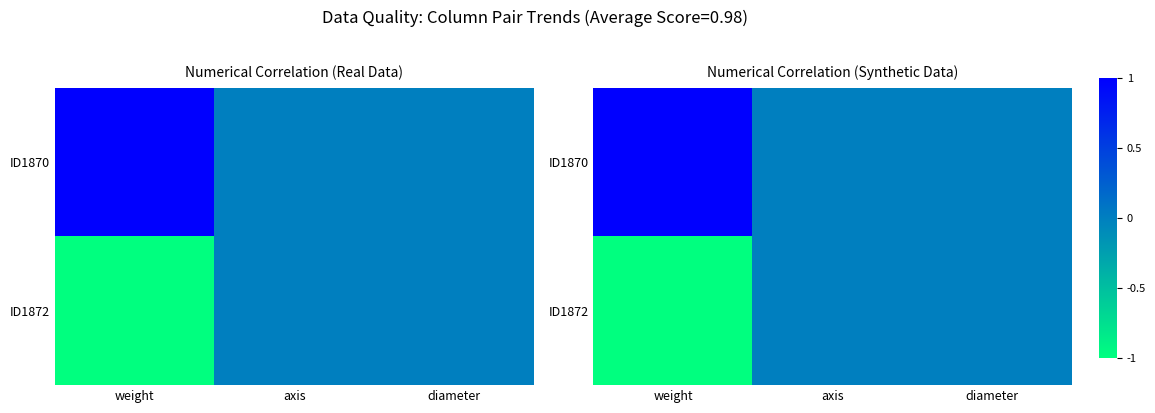

What is the lowest value of the ID1872 series?

-1